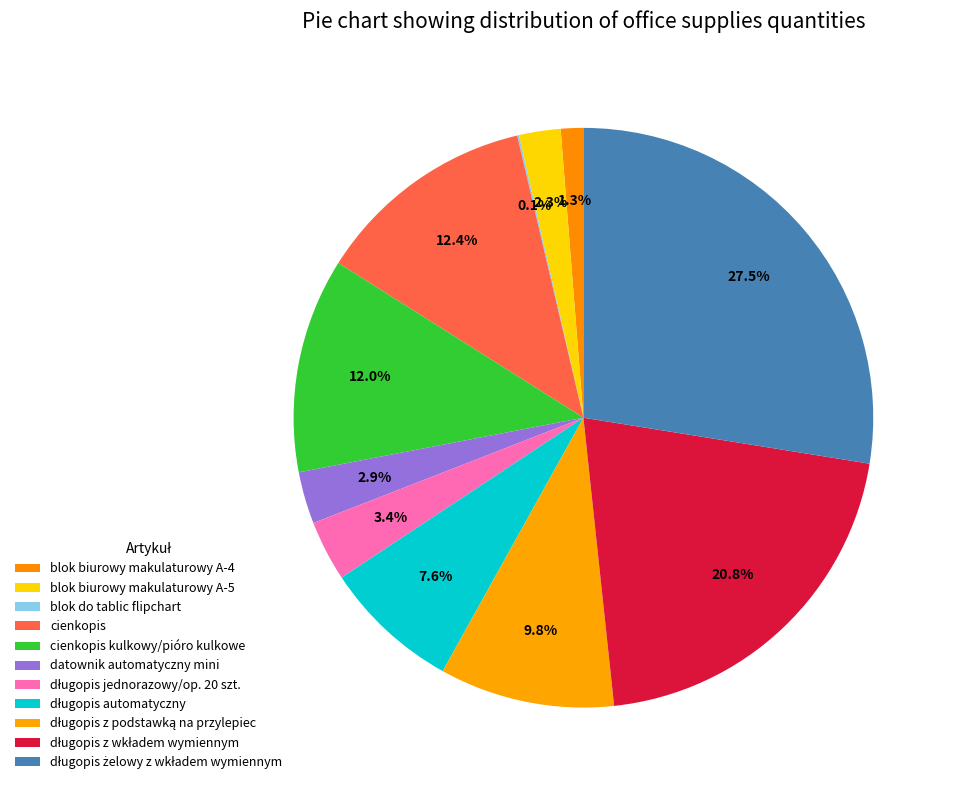

How many segments does this pie chart have?

11